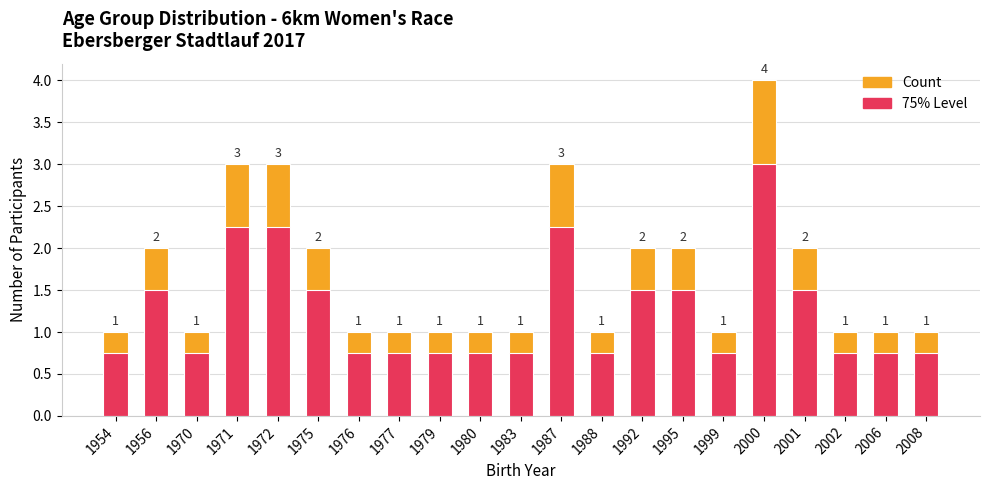

At which label does Participant Count reach its peak?

2000